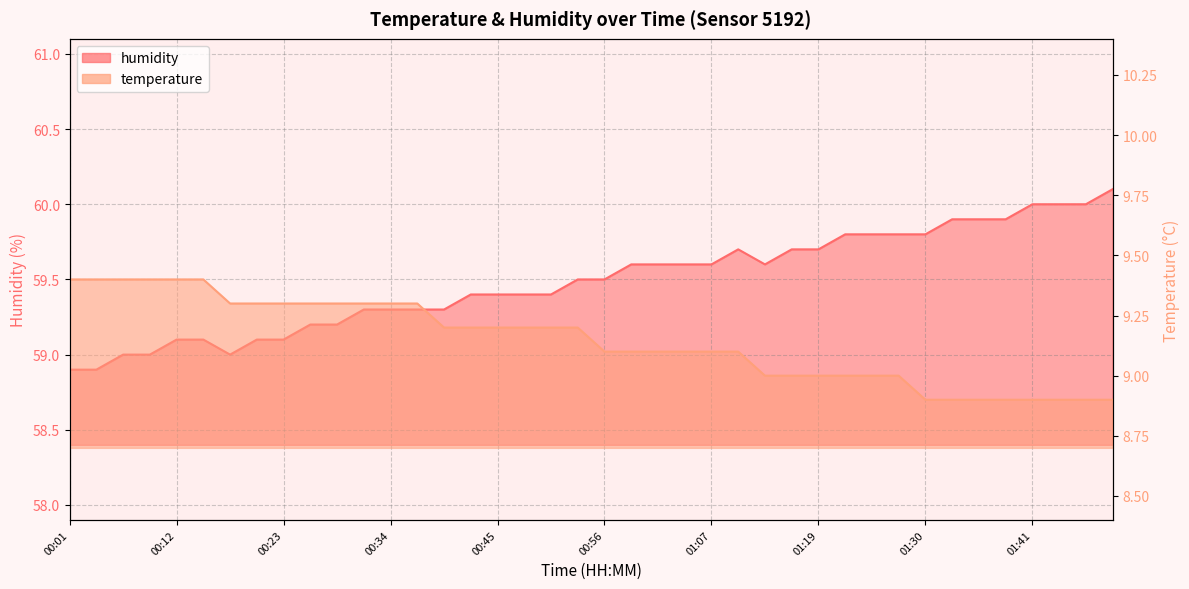

What is the label of the 7th point from the left?

00:18